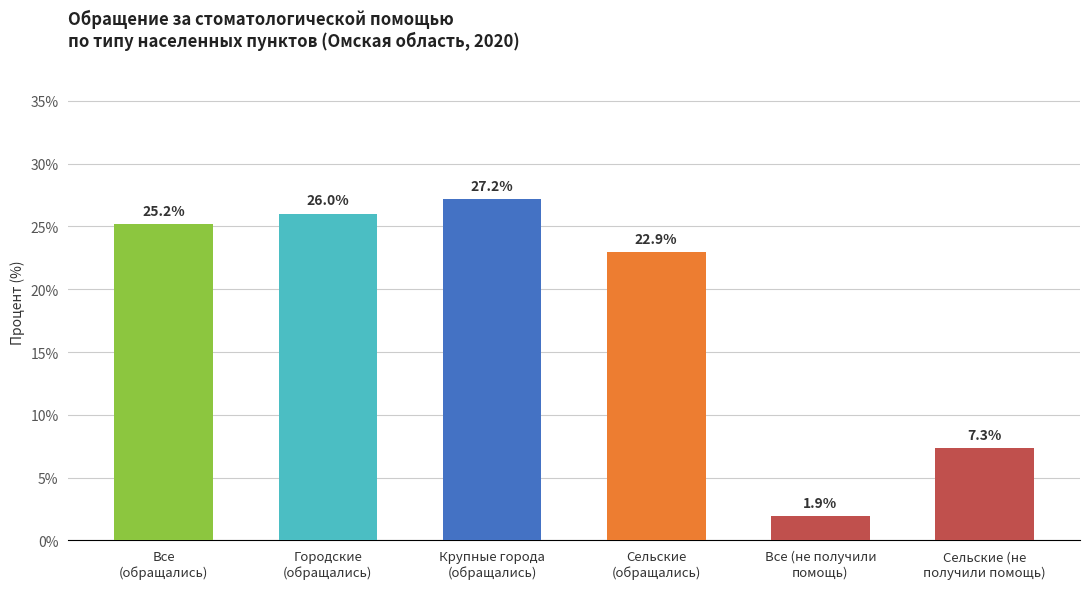

Reading left to right, list all the values displayed in this chart.

25.2	26.0	27.2	22.9	1.9	7.3